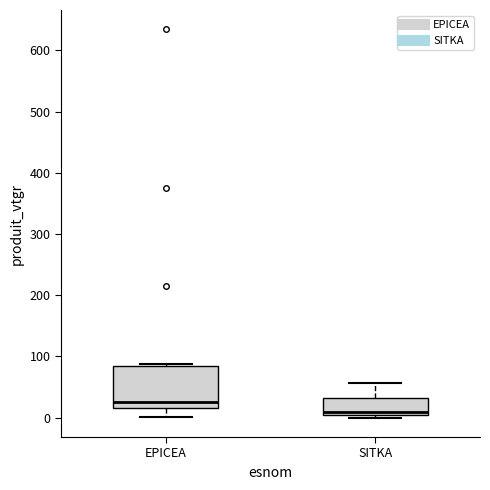

Where does the median line of the box for SITKA sit on the y-axis? The values are not printed on the chart, so give them approximately, as read against the axis.

10